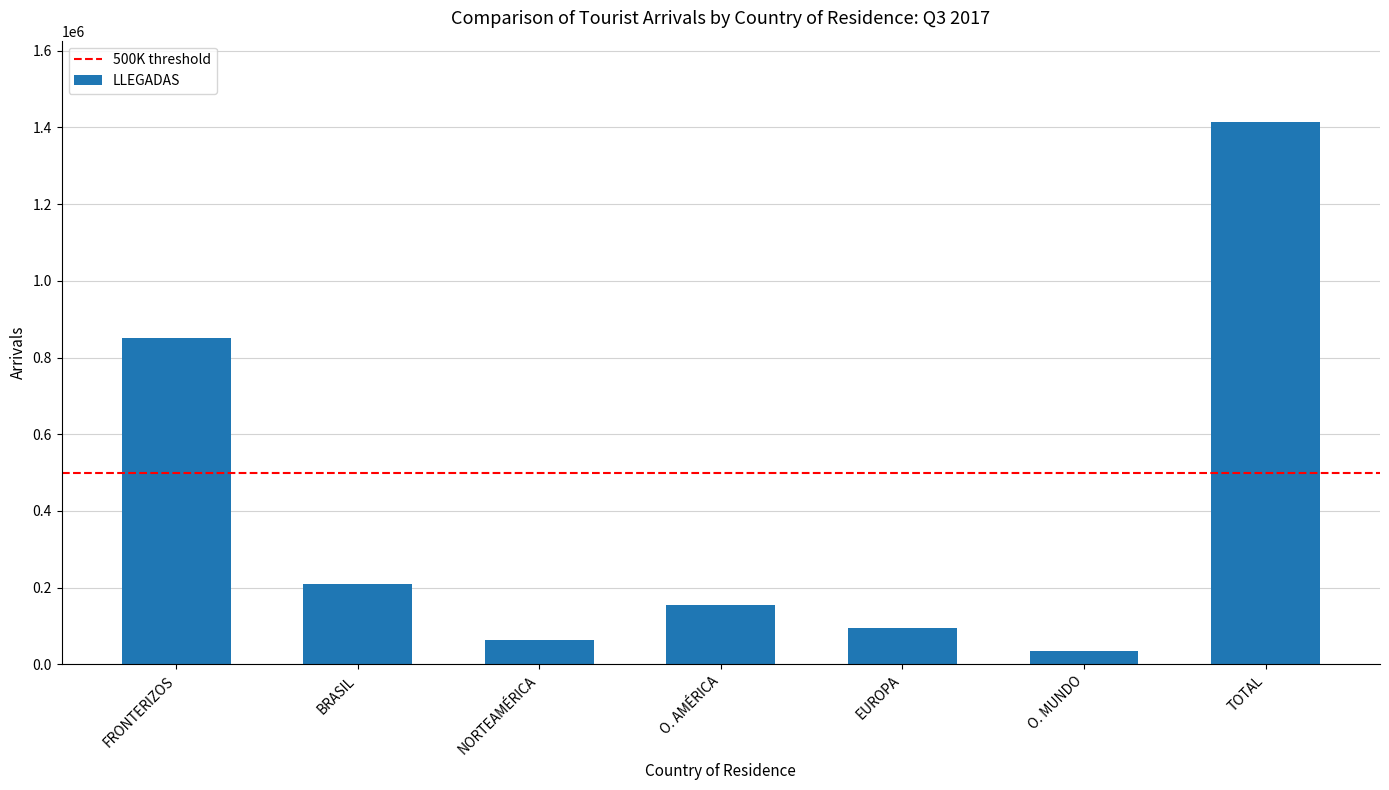

How many values exceed 155567?

4